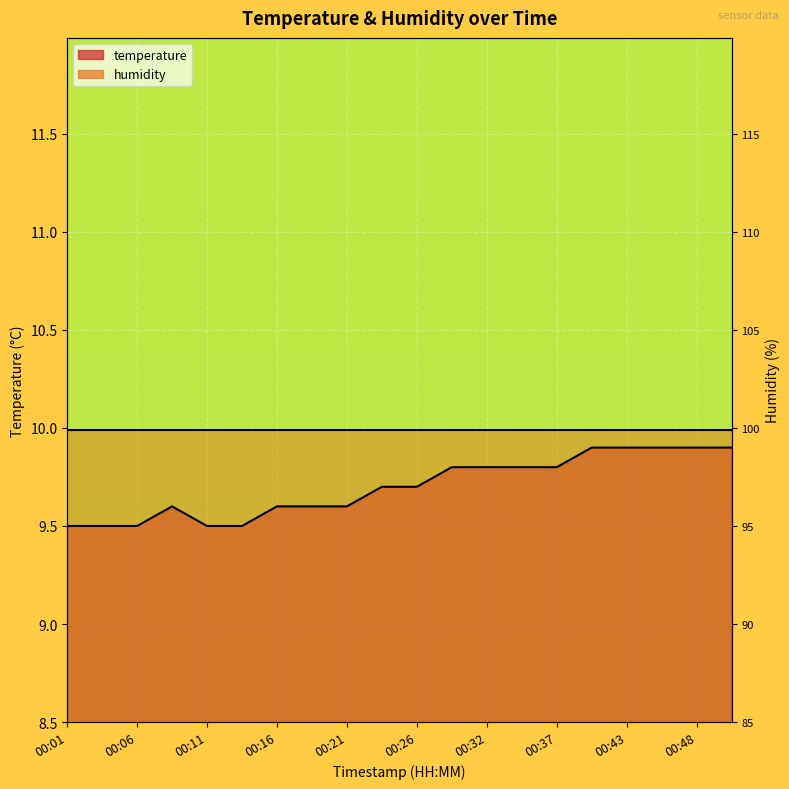

What is the change in value from 00:21 to 00:29?

+0.2